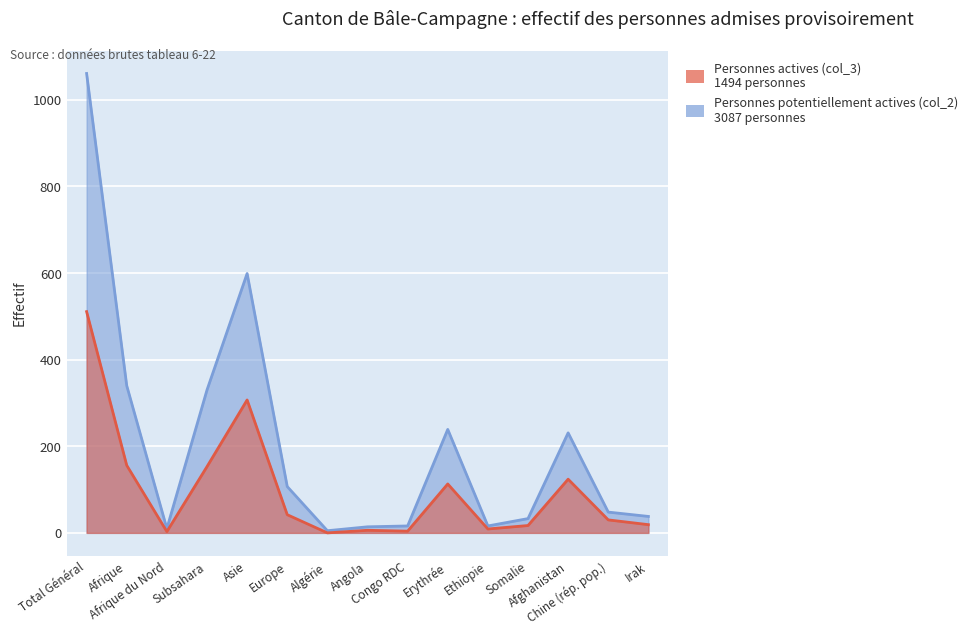

What is the sum of the Personnes potentiellement actives (col_2) values at Somalie and Ethiopie?

49